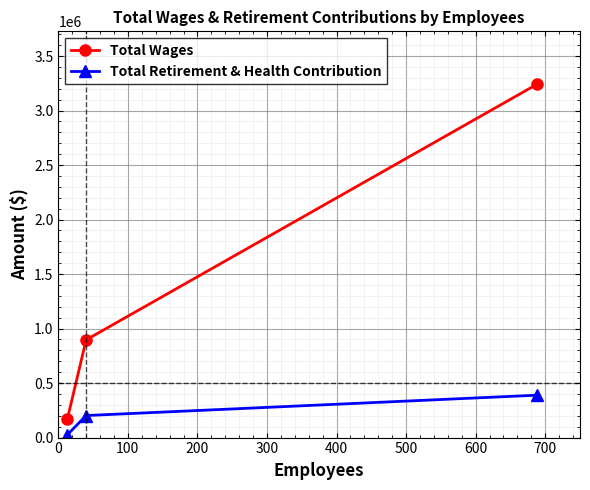

What is the sum of all Total Wages values?

4307301